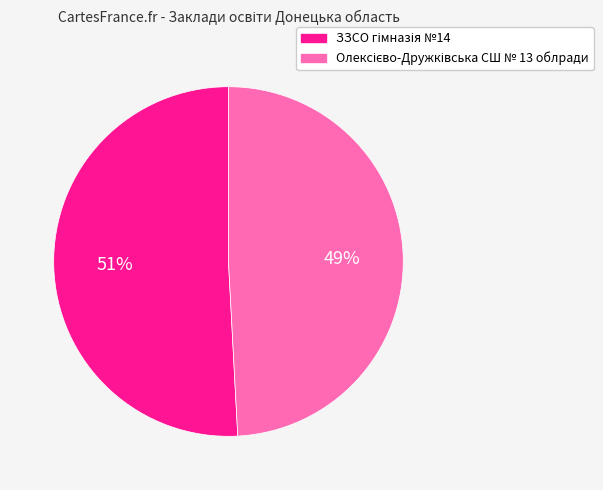

To the nearest percent, what is the difference between the largest and smallest slice percentages?

2%